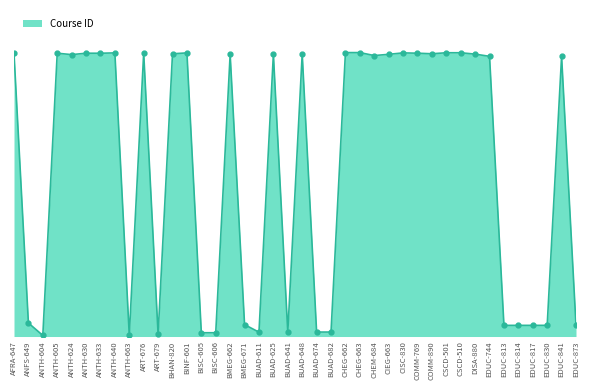

What is the greatest value displayed?

305182